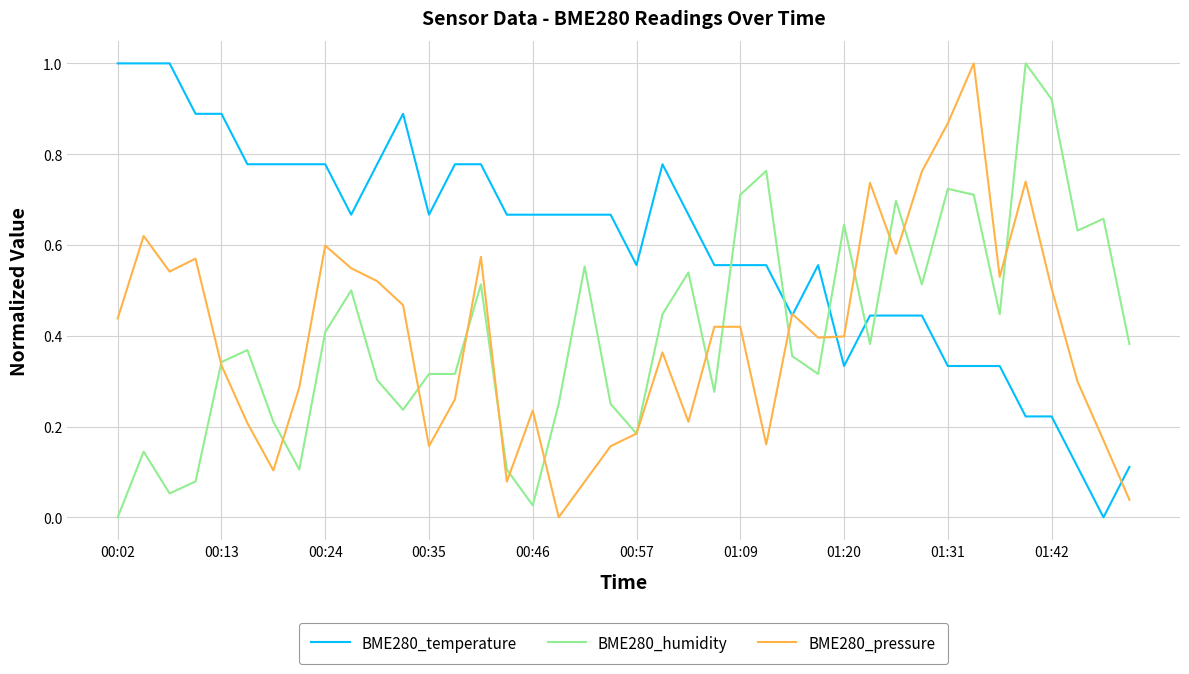

Is this an area chart (filled region under the line)?

No